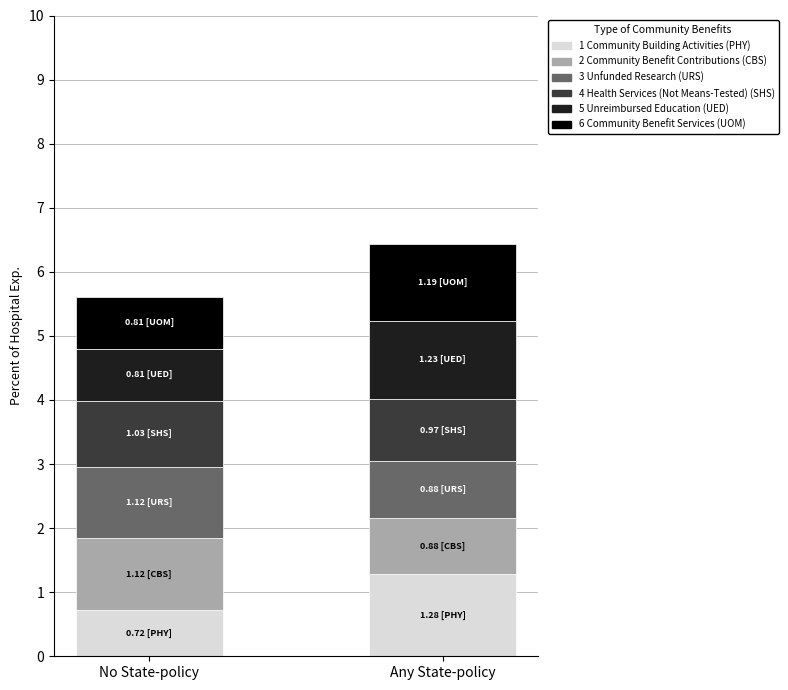

What is the total value across all series at No State-policy?

5.6